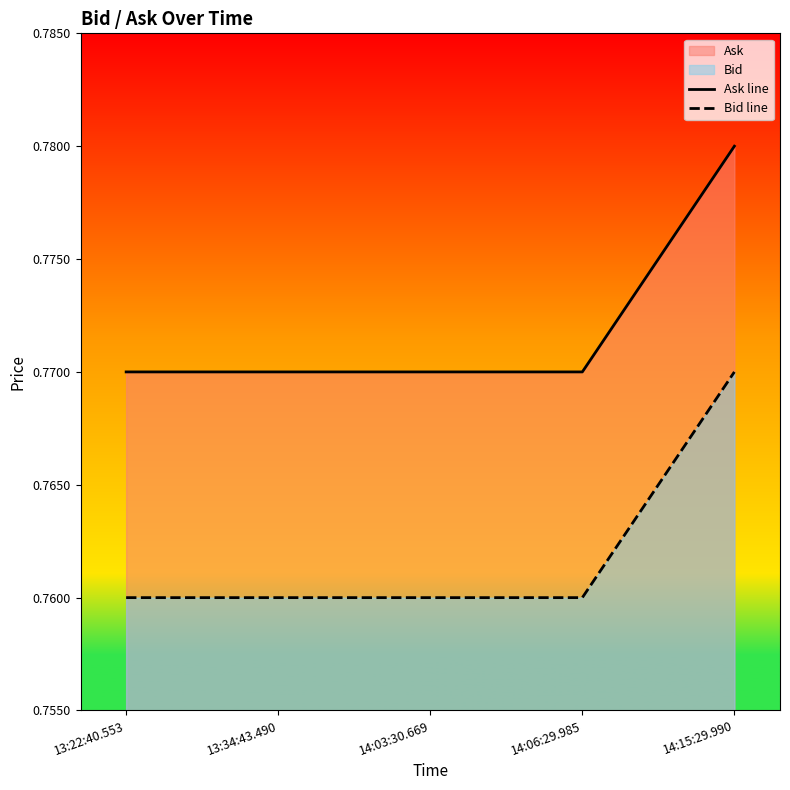

What is the label of the 5th point from the left?

14:15:29.990